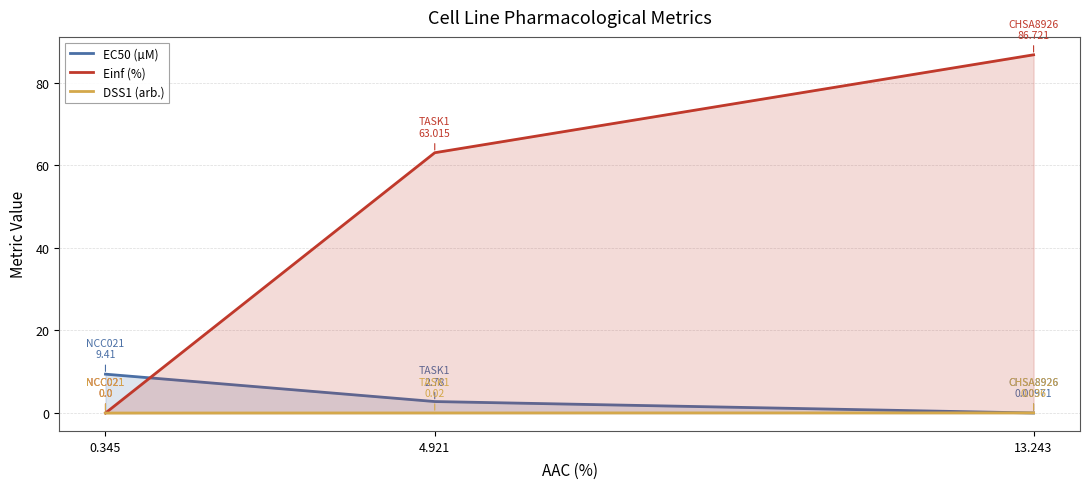

How many distinct data groups are displayed?

3